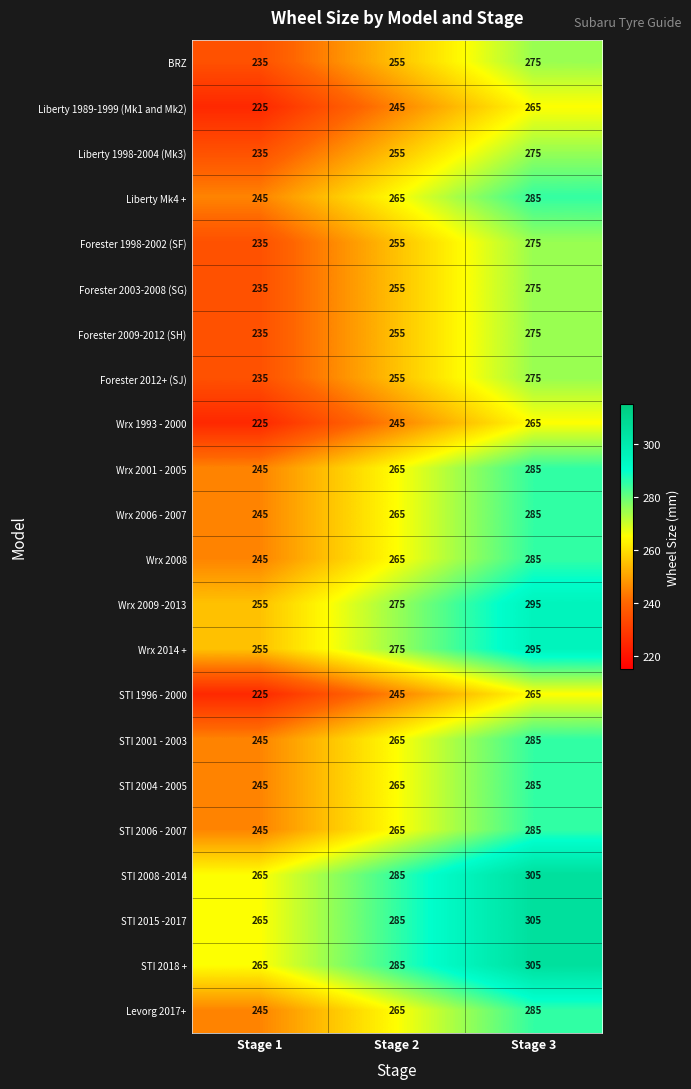

Rank the categories by Wrx 2001 - 2005 value from highest to lowest.

Stage 3, Stage 2, Stage 1